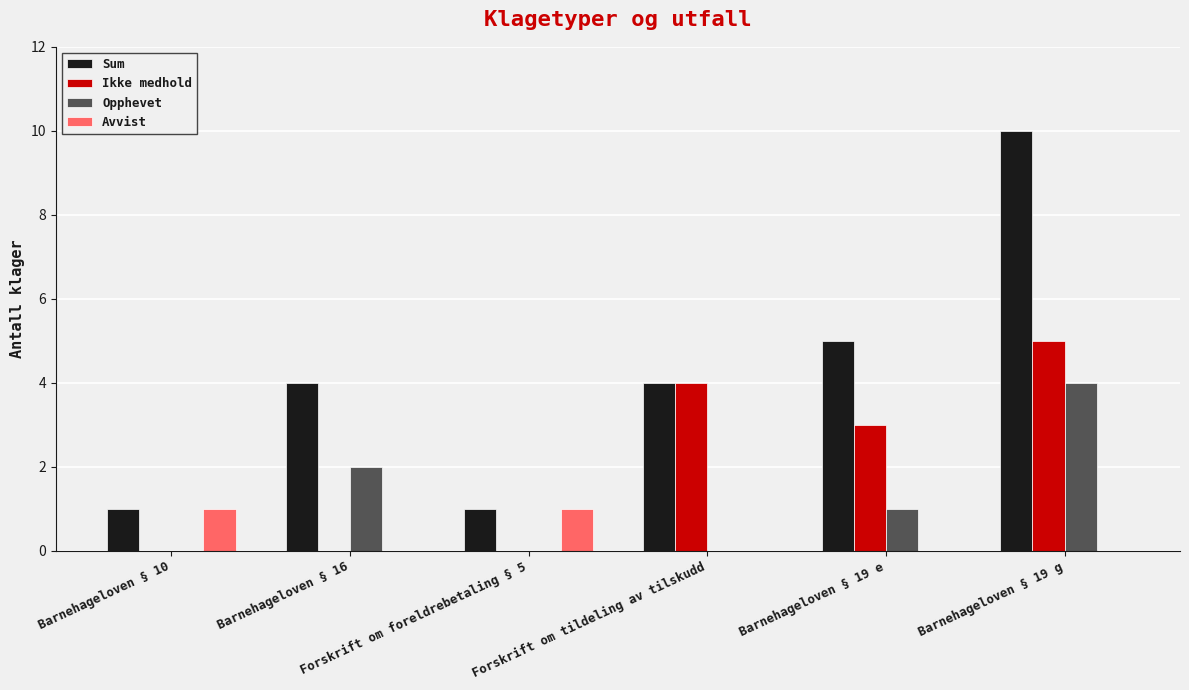

Which series changed the most between Barnehageloven § 10 and Barnehageloven § 19 g?

Sum